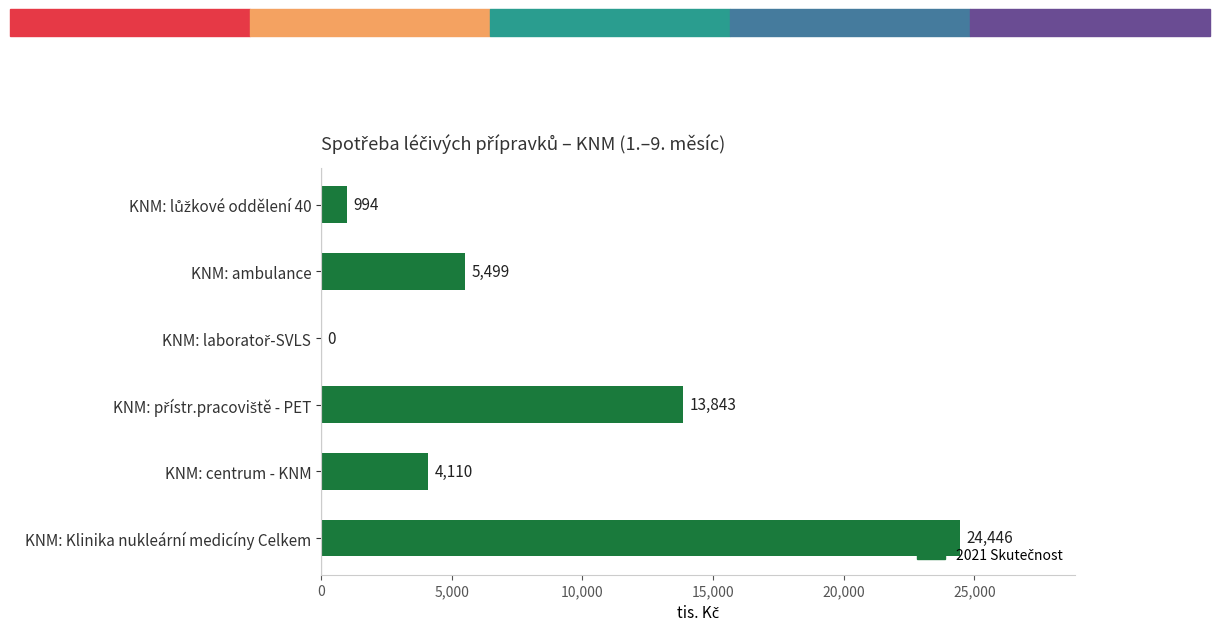

The chart shows a value of 7164.7 at KNM: centrum - KNM. True or false?

False